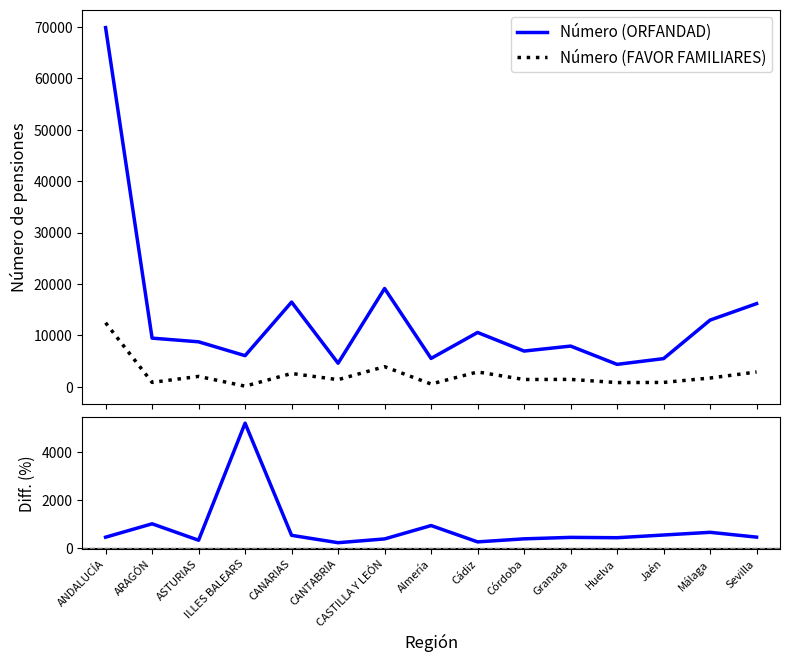

At how many categories does at least one series exceed 34426?

1